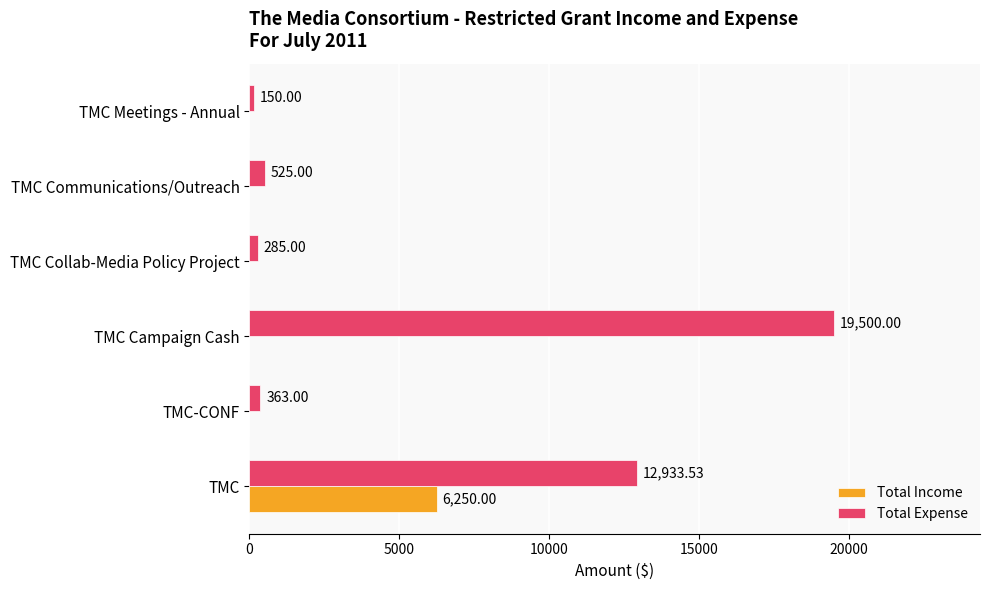

What is the sum of all Total Income values?

6250.0